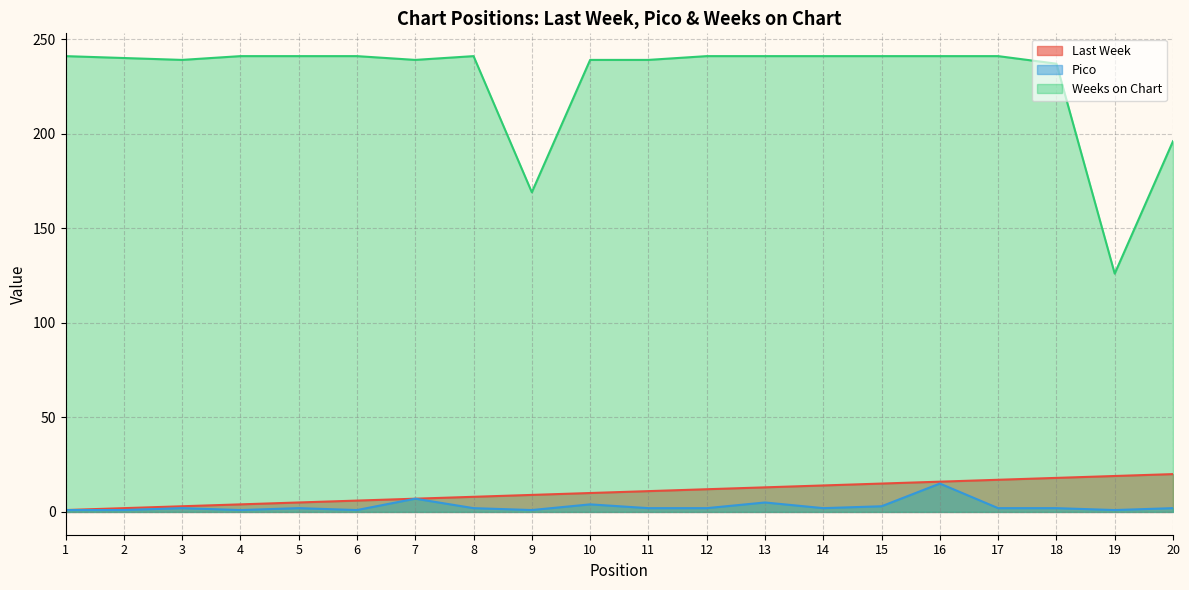

How many data points in Last Week are above 11?

9